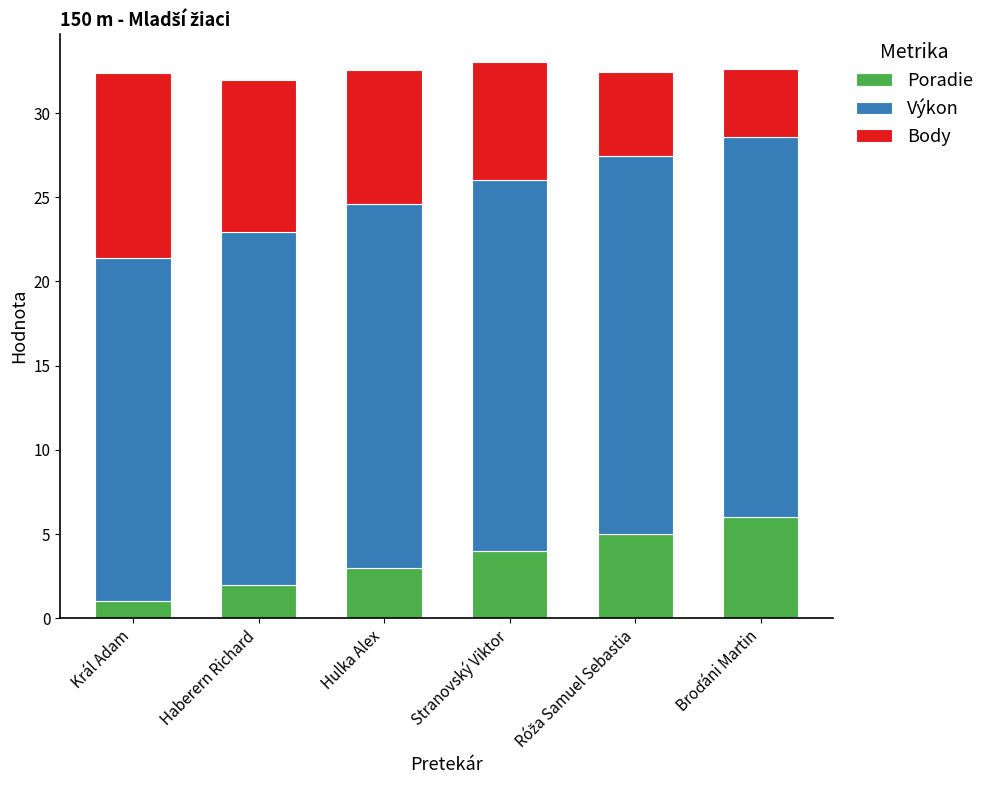

Which category has the lowest value in the Poradie series?

Král Adam